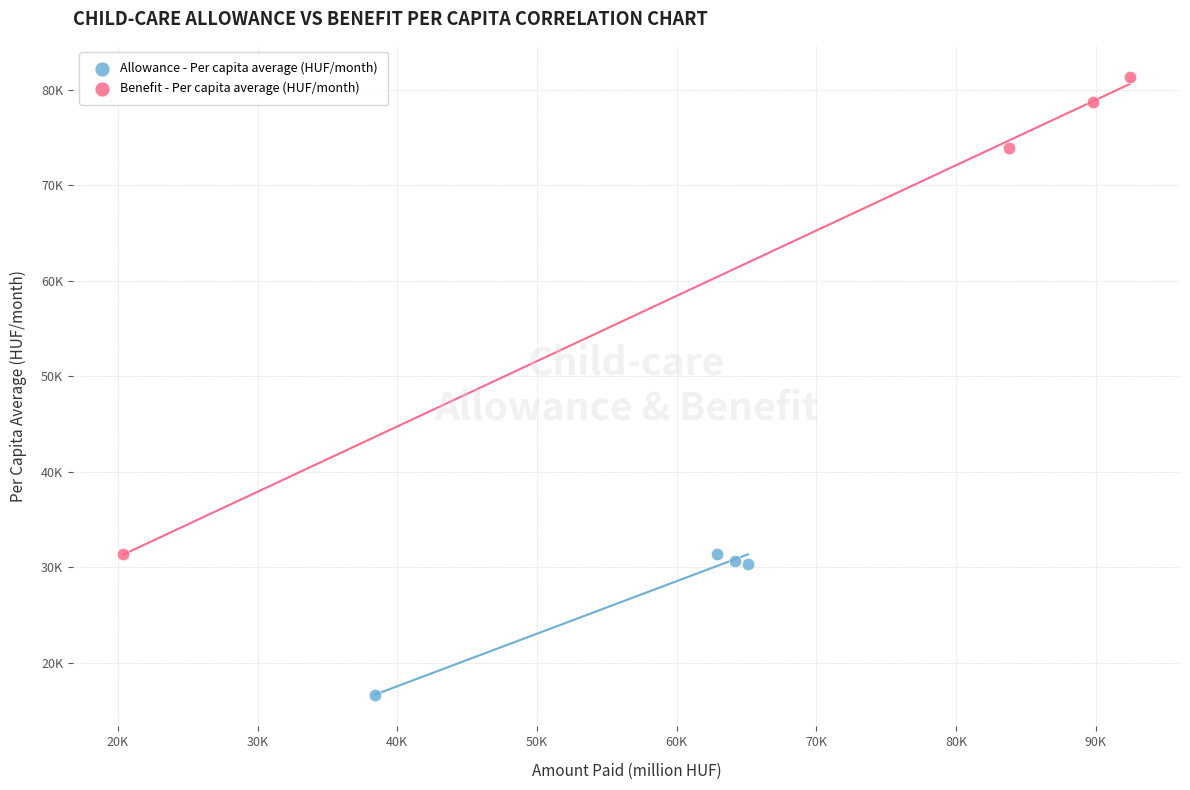

Which series reaches the minimum Y coordinate?

Allowance - Per capita average (HUF/month)